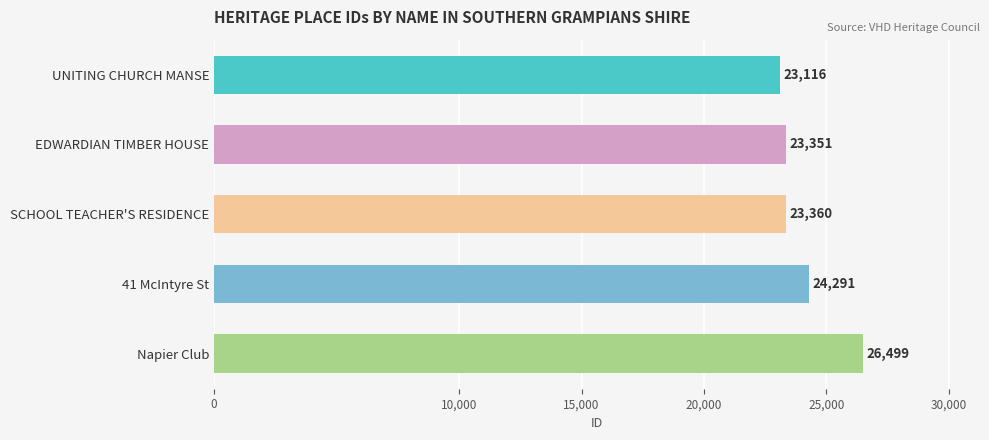

The value at UNITING CHURCH MANSE is 23116. True or false?

True